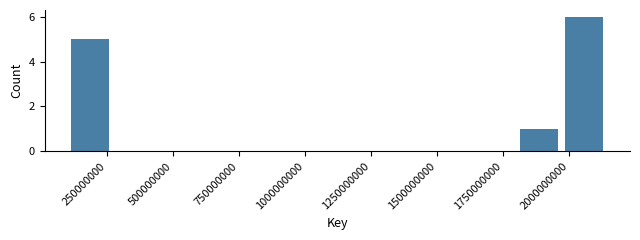

Read against the x-axis, roughly where is the centre of the tallest bar?

2050000000